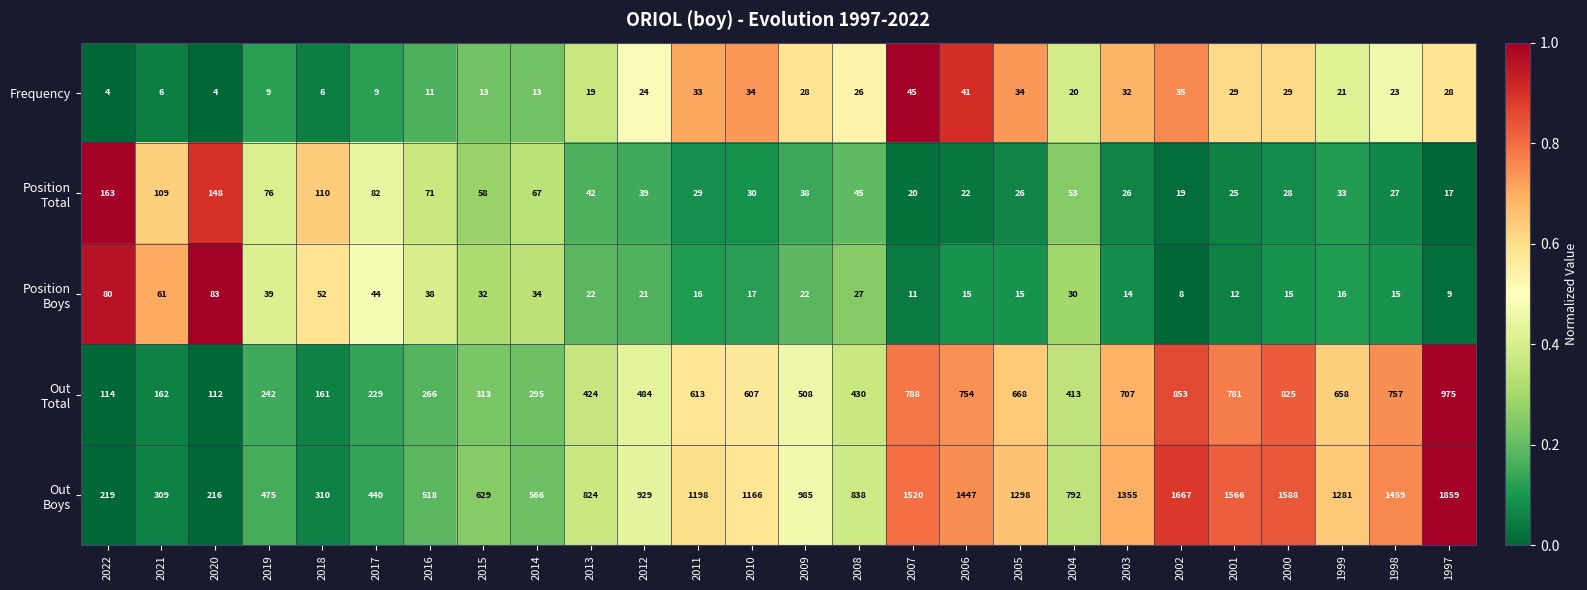

What is the smallest value displayed?

4